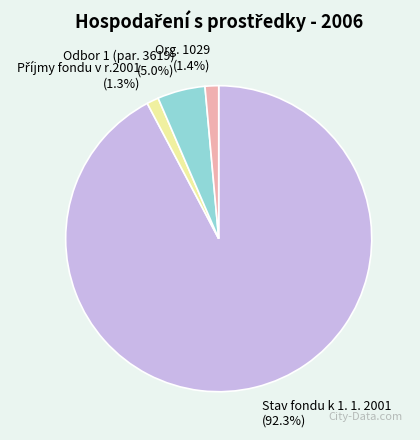

Does Stav fondu k 1. 1. 2001 account for over 50% of the chart?

Yes